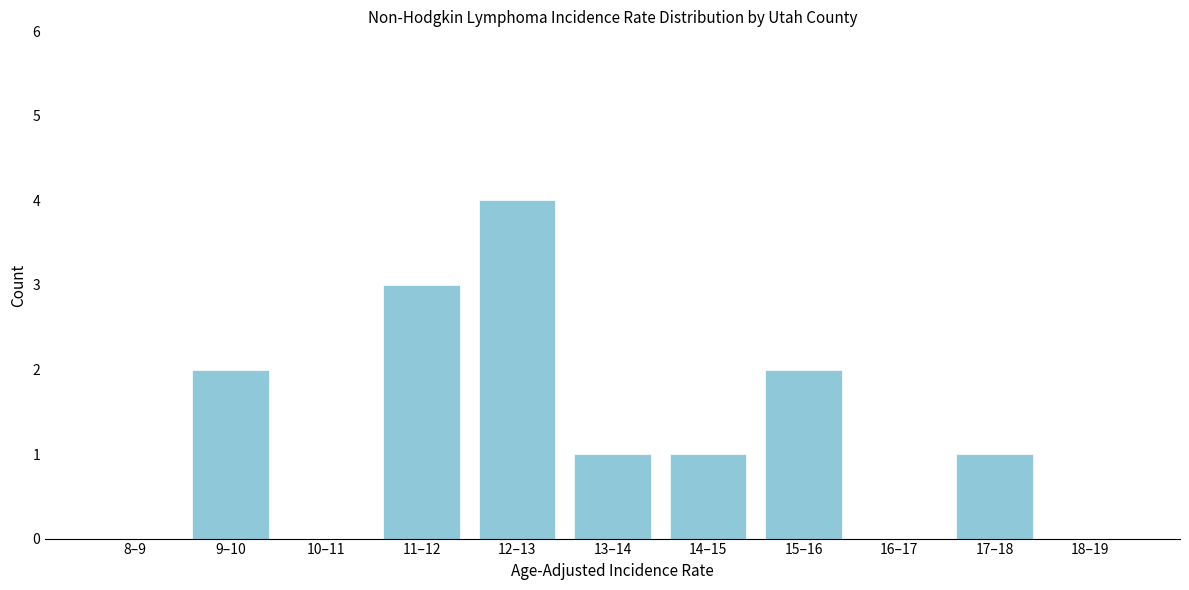

Reading left to right, transcribe all the data shown in this chart.

8–9=0	9–10=2	10–11=0	11–12=3	12–13=4	13–14=1	14–15=1	15–16=2	16–17=0	17–18=1	18–19=0